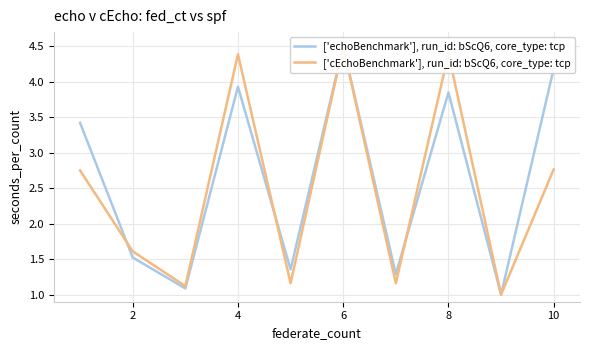

Is it true that ['cEchoBenchmark'], run_id: bScQ6, core_type: tcp equals 1.7 at 8?

False